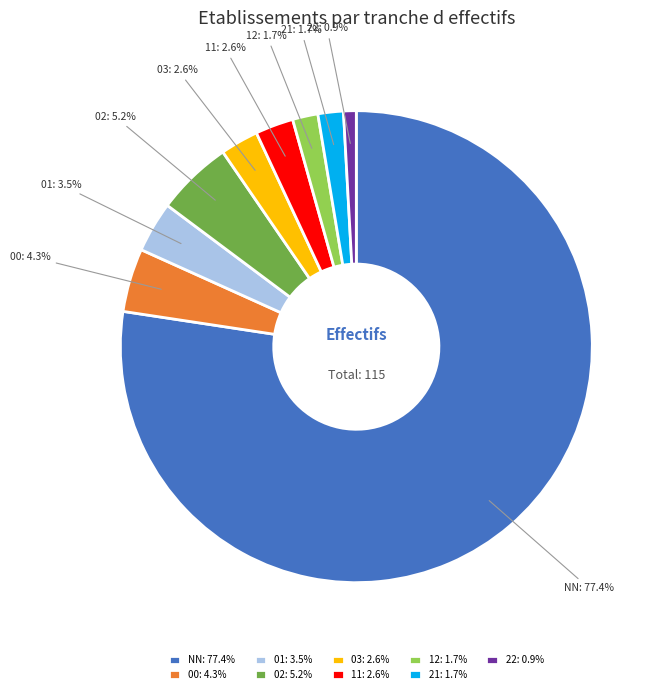

Between 02 and 01, which is larger?

02